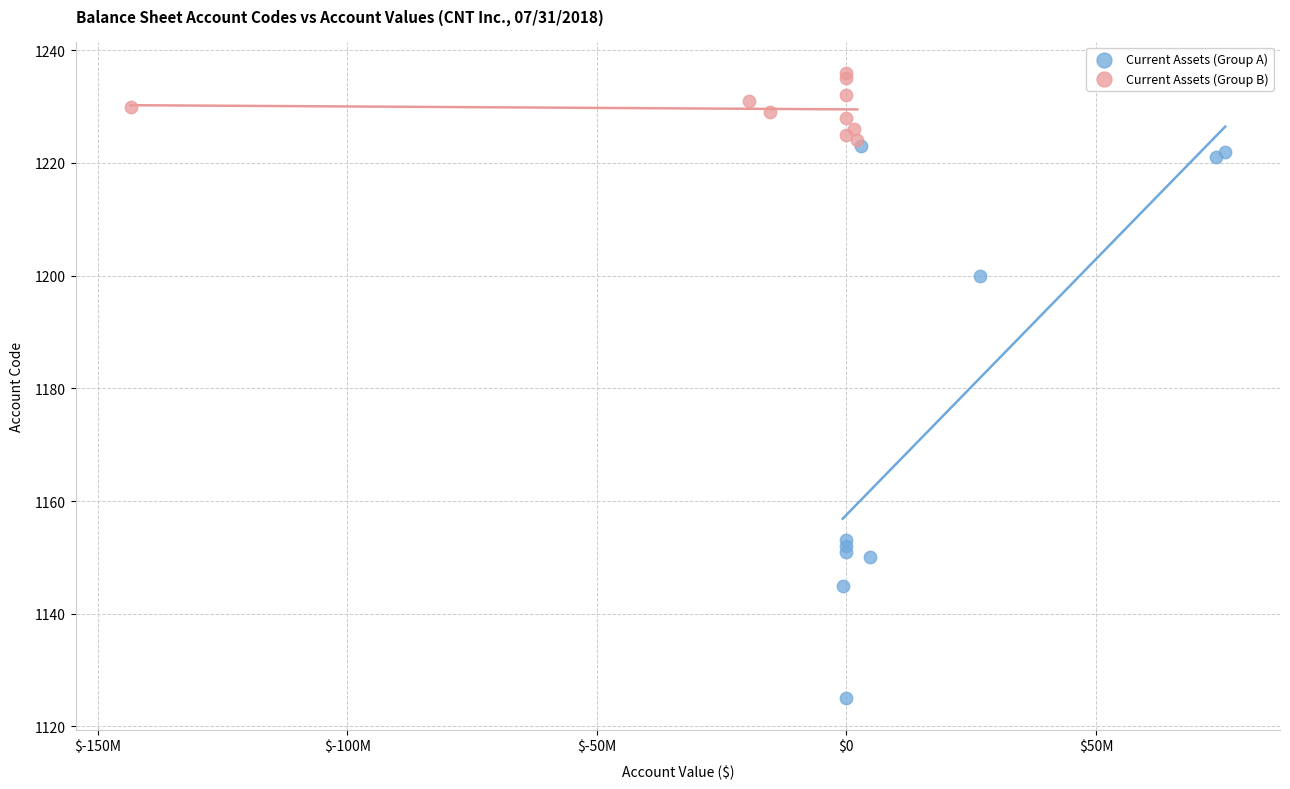

Which series reaches the minimum Y coordinate?

Current Assets (Group A)